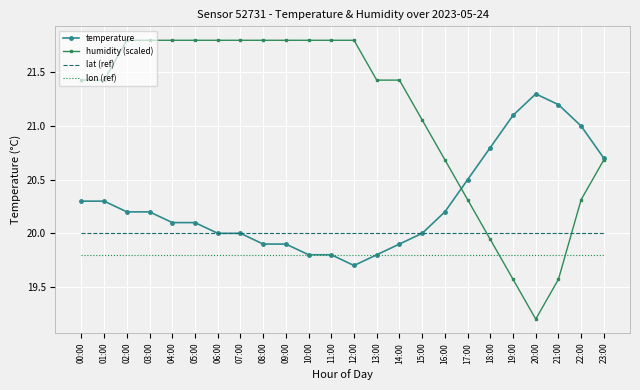

What position from the right is 09:00?

15